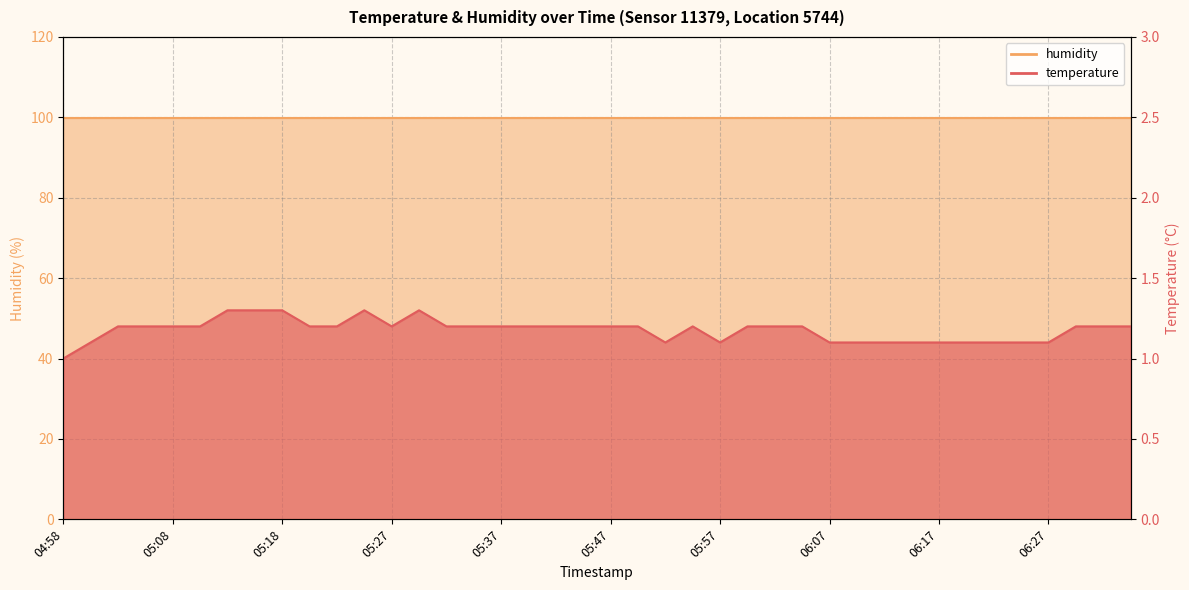

True or false: the data shows 1.2 at 05:47.

True